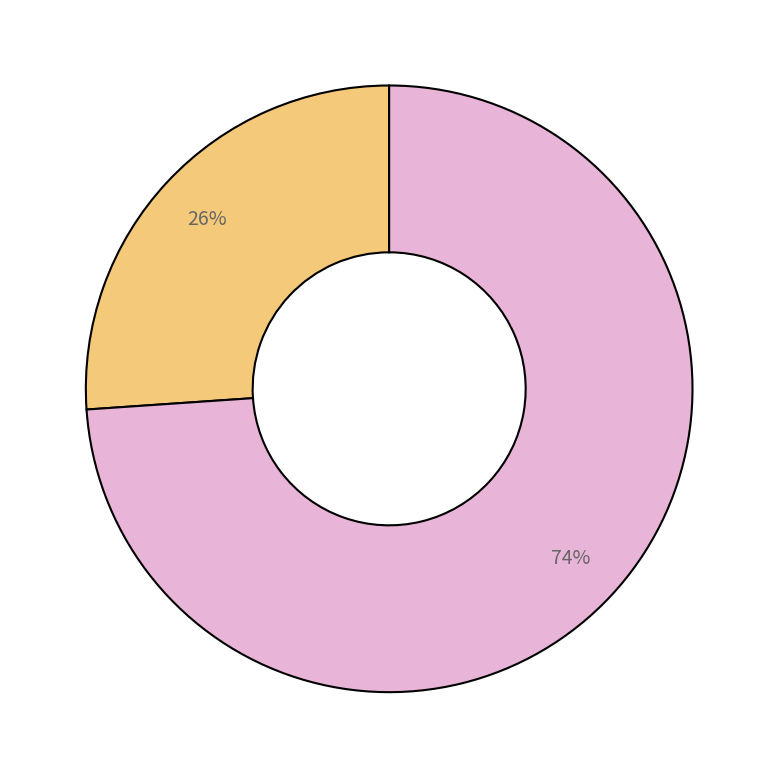

Is there a majority slice in this chart?

Yes